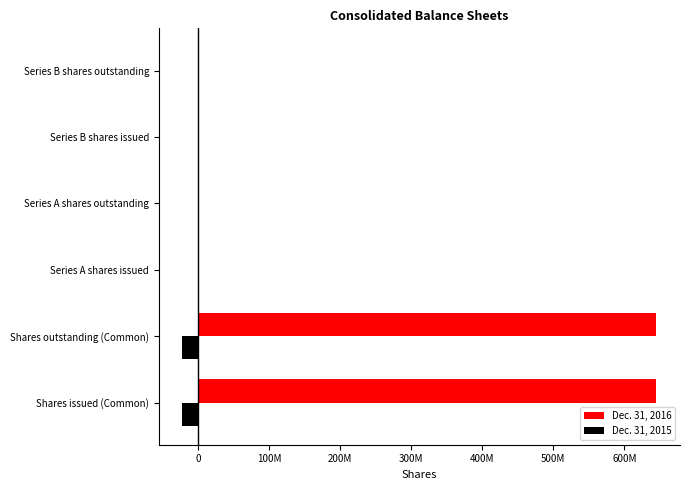

What is the difference between the maximum and minimum values in the Dec. 31, 2015 series?

22081928